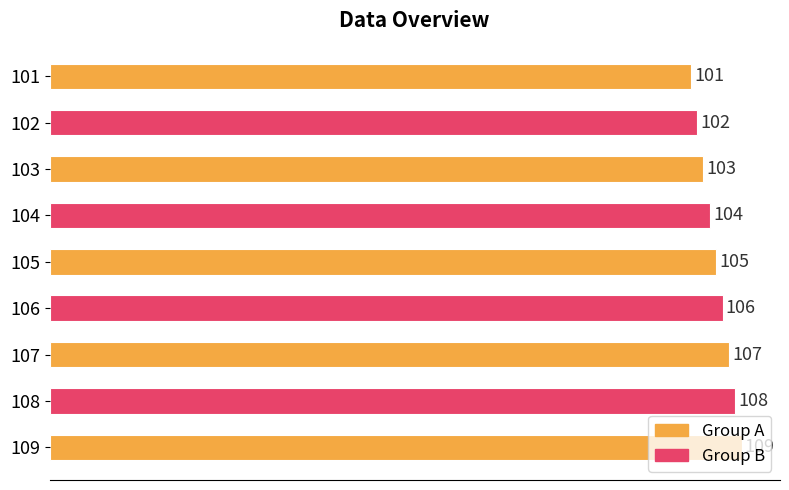

Does the chart contain stacked bars?

No